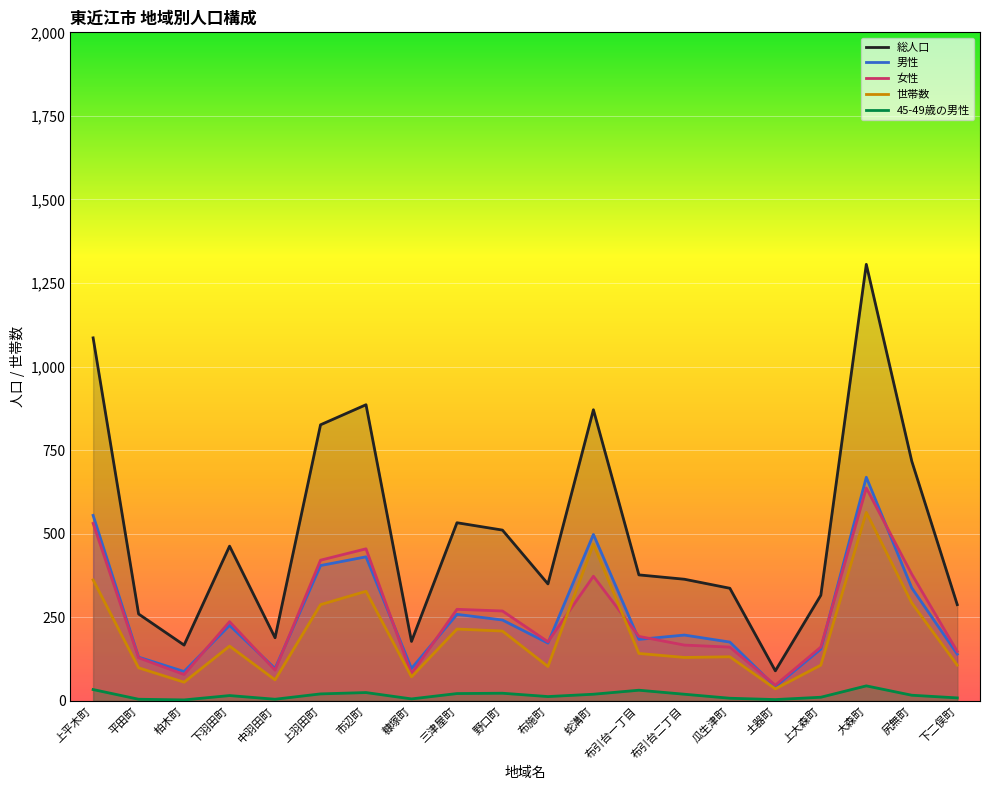

In 男性, how many points are higher than both neighbors (excluding endpoints)?

6